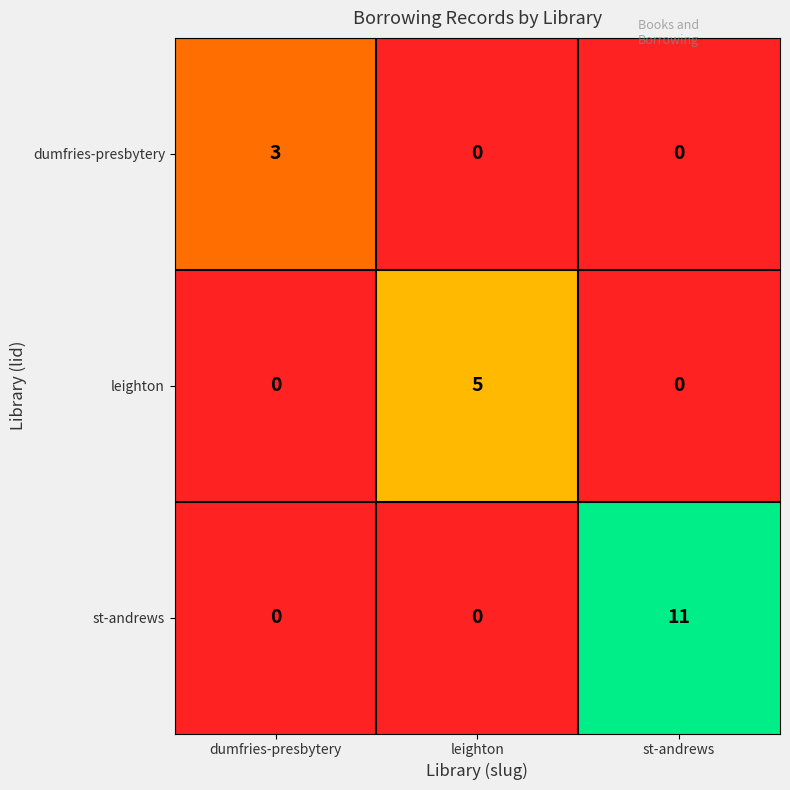

Reading left to right, list all the values displayed in this chart.

dumfries-presbytery: 3	0	0
leighton: 0	5	0
st-andrews: 0	0	11